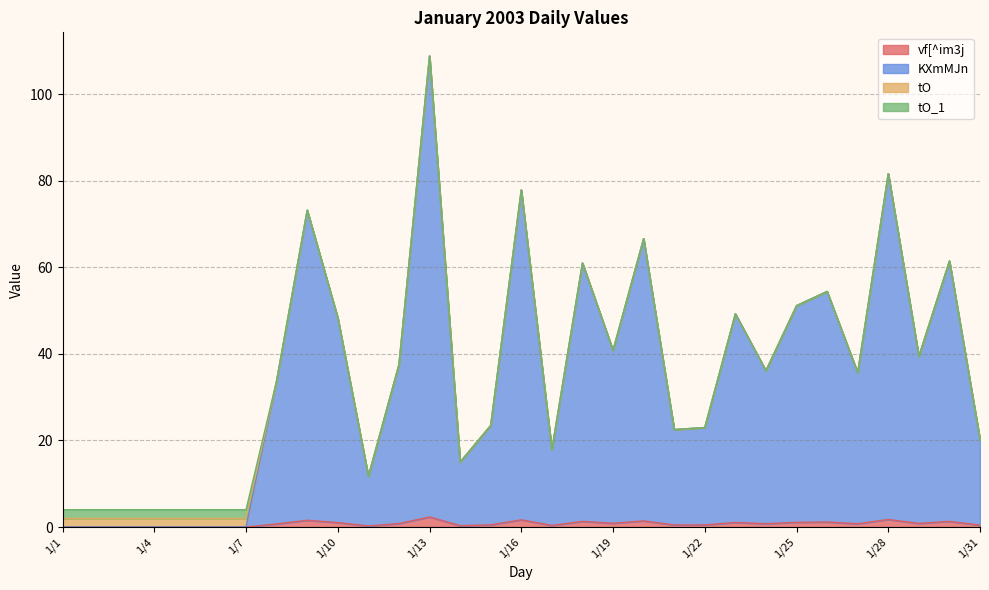

True or false: KXmMJn and vf[^im3j cross at least once.

False